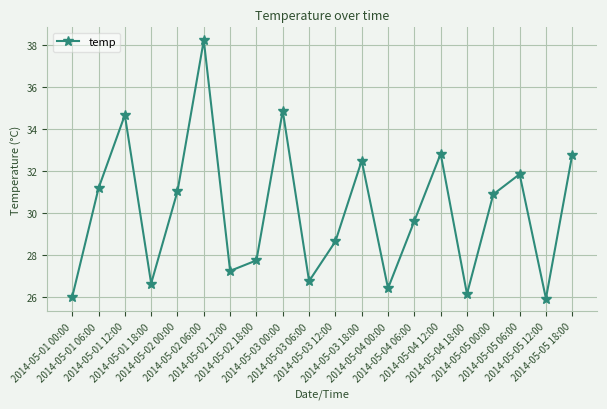

What is the sum of the values at 2014-05-03 18:00 and 2014-05-03 12:00?

61.1